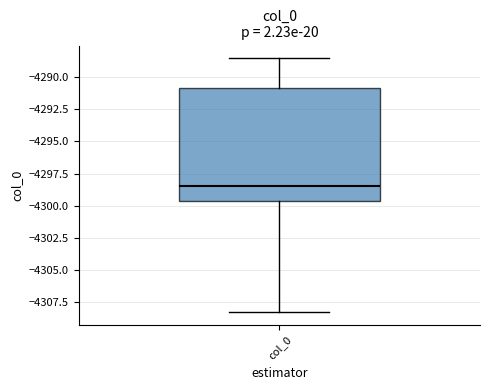

Where is the upper edge of the box for col_0 on the y-axis? The values are not printed on the chart, so give them approximately, as read against the axis.

-4291.0